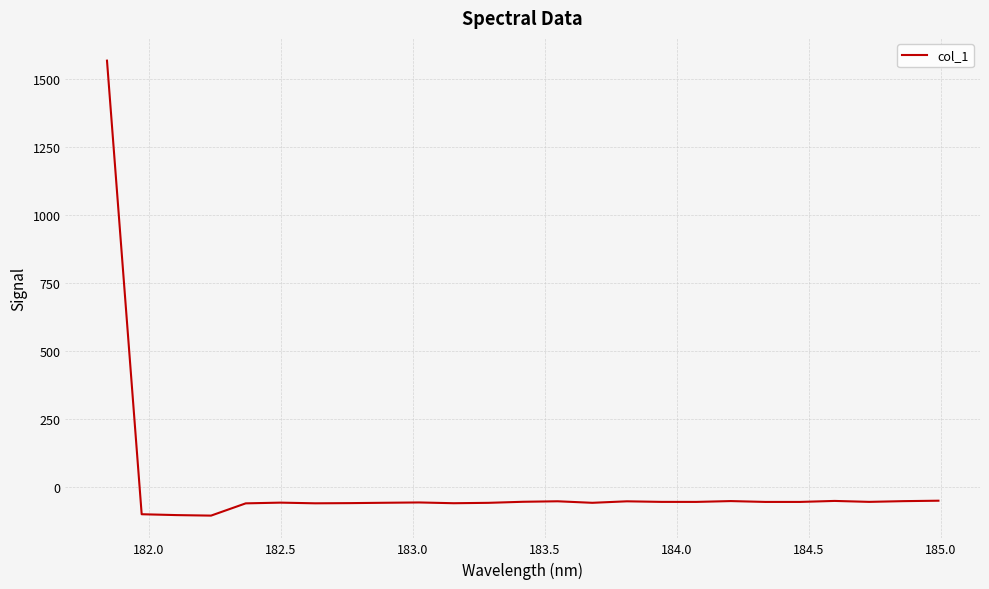

What is the difference between the maximum and minimum values?

1674.1